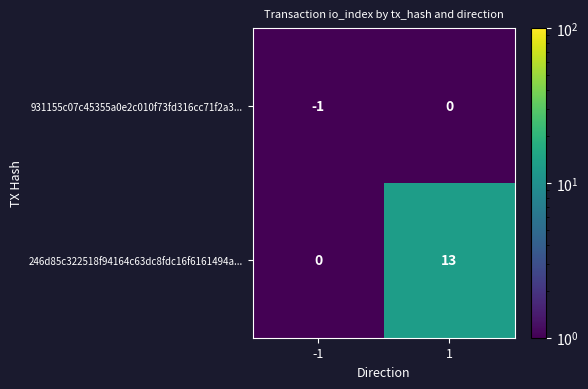

What is the difference between the 246d85c322518f94164c63dc8fdc16f6161494a... values at -1 and 1?

13